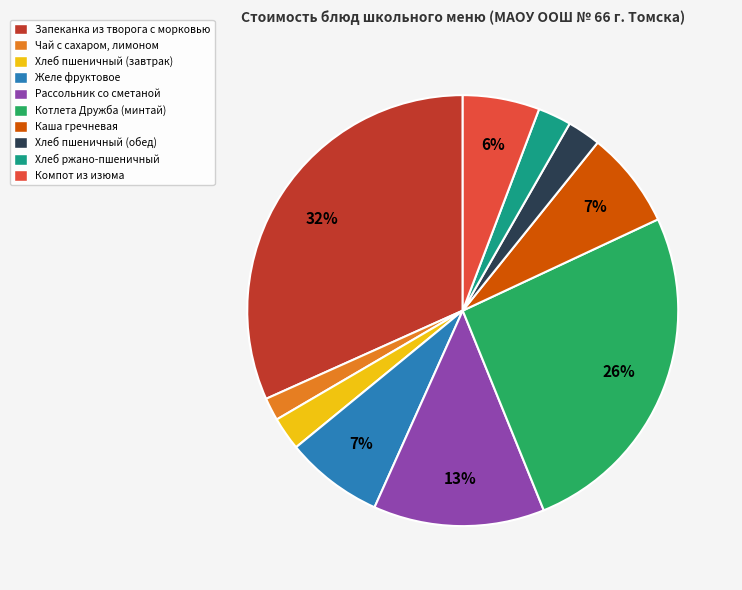

Is it true that Желе фруктовое is 22% of the pie?

False